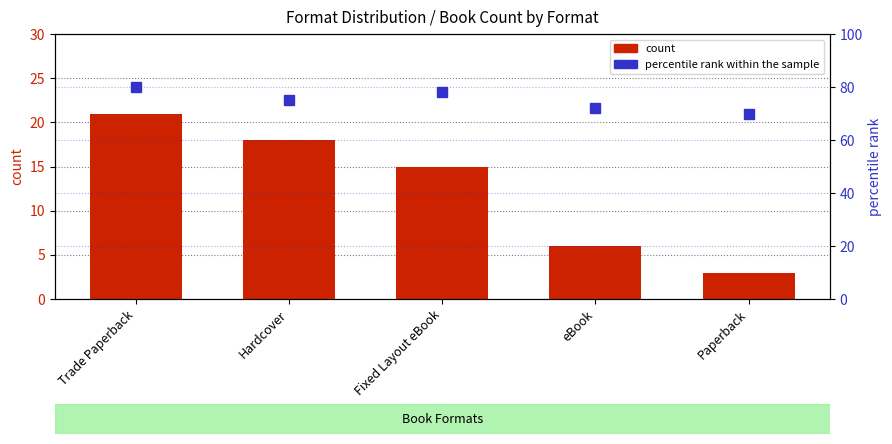

Where is count nearest to the value 12?

Fixed Layout eBook